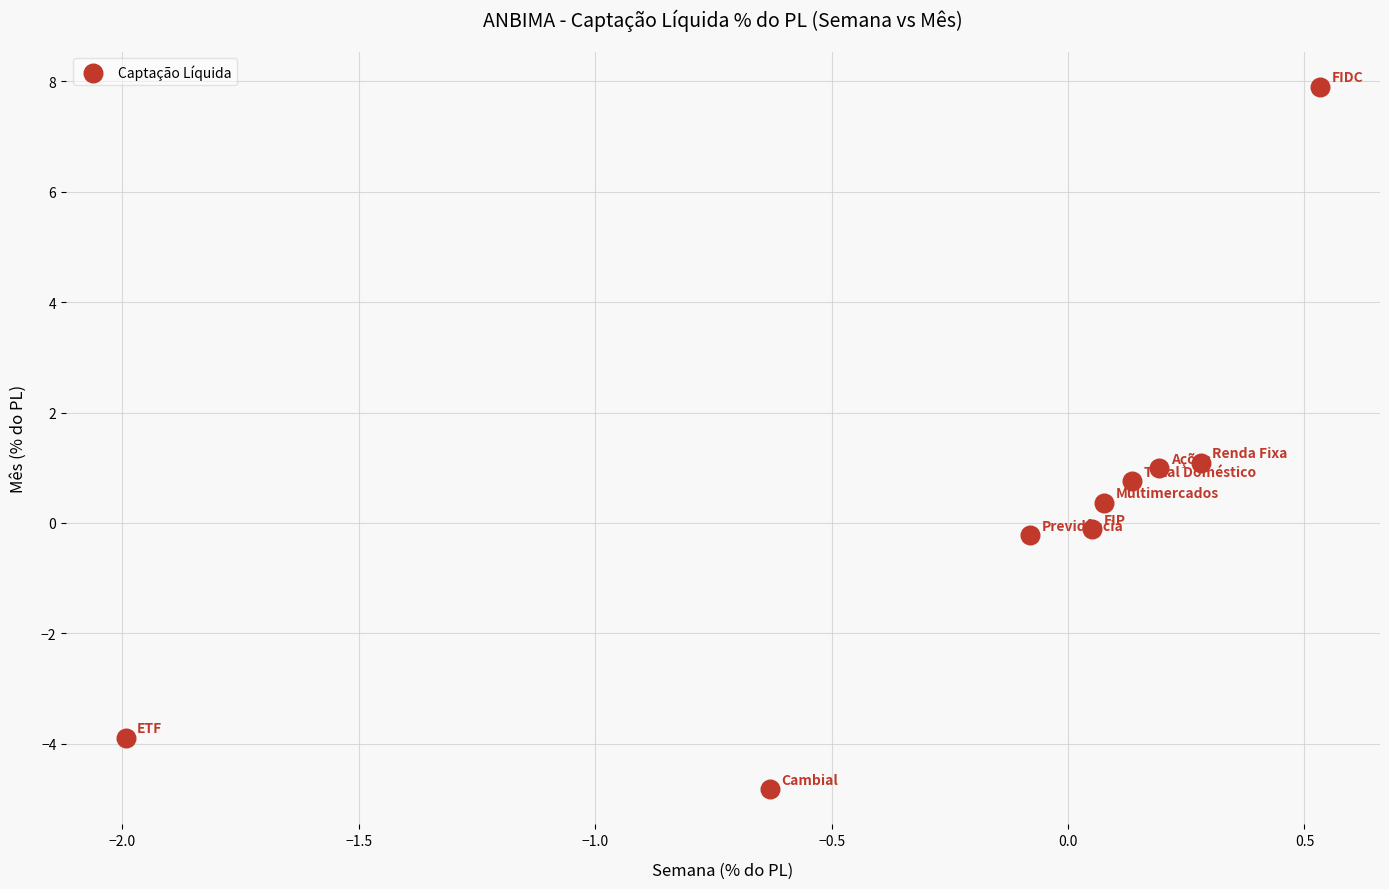

What is the range of Y values (max minus min)?

12.7